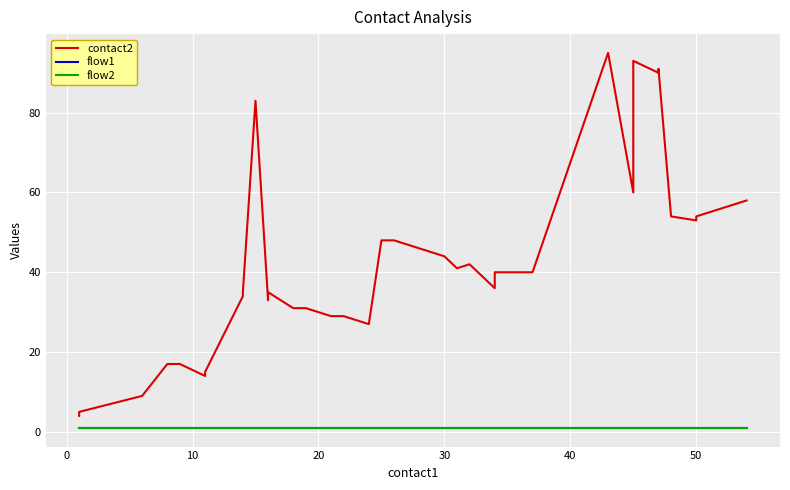

Does the chart display data point markers on the line(s)?

No